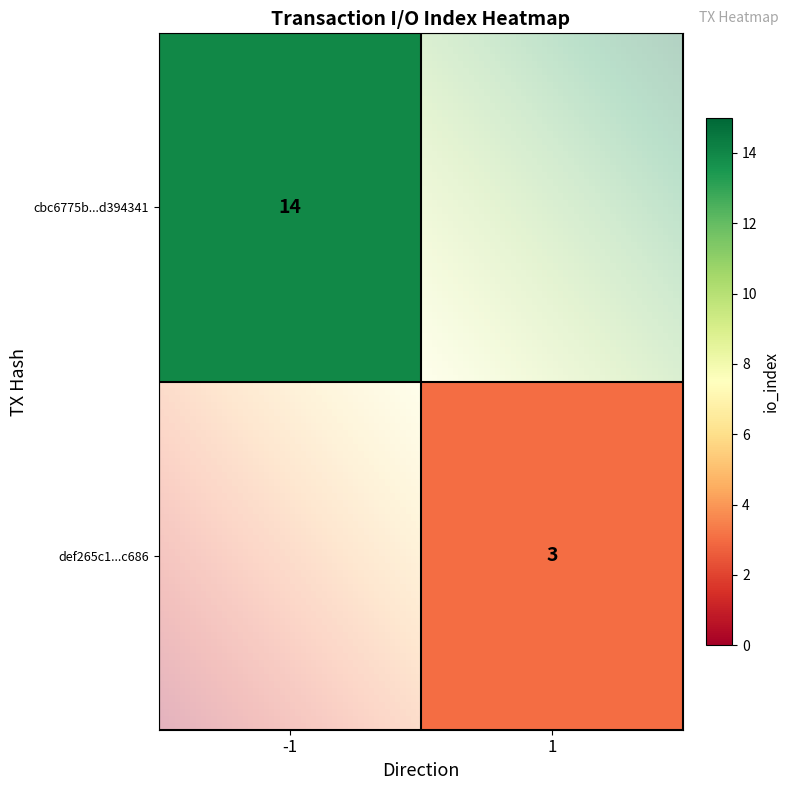

Reading left to right, transcribe all the data shown in this chart.

cbc6775b9753a1555b6c04e530b46956d394341: -1	14
def265c180f7f58315e69b6732fb0013d21c686: 1	3